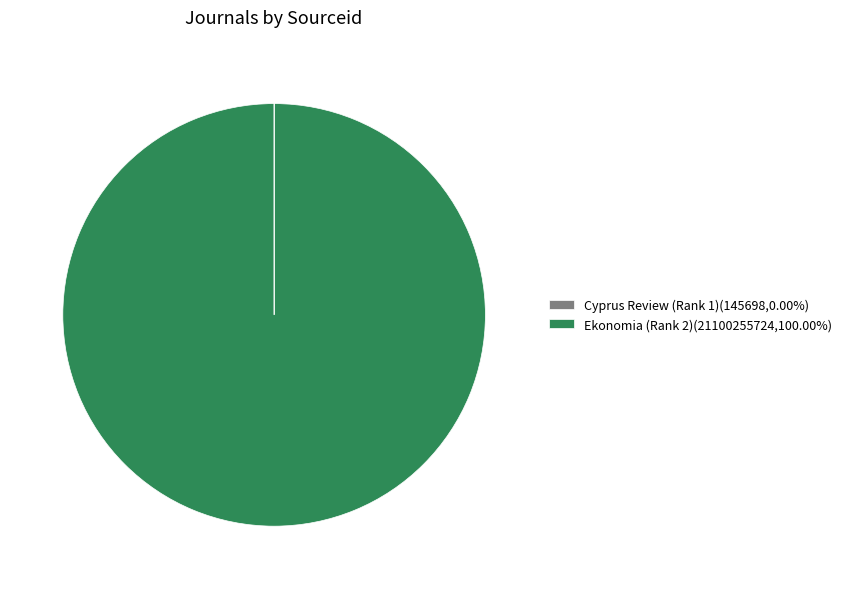

Is Ekonomia (Rank 2) the majority of the pie?

Yes